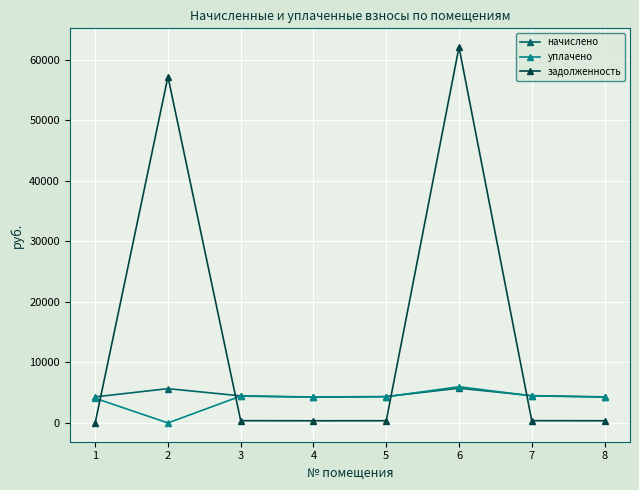

What is the value of the начислено point at the 7th from the left?

4505.8